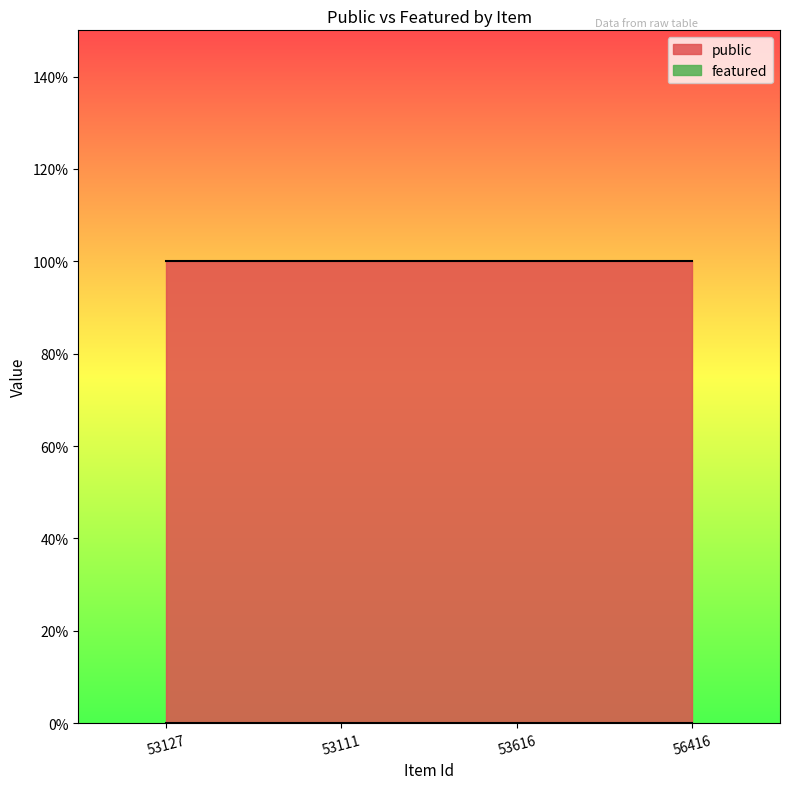

What is the label of the 4th point from the left?

56416